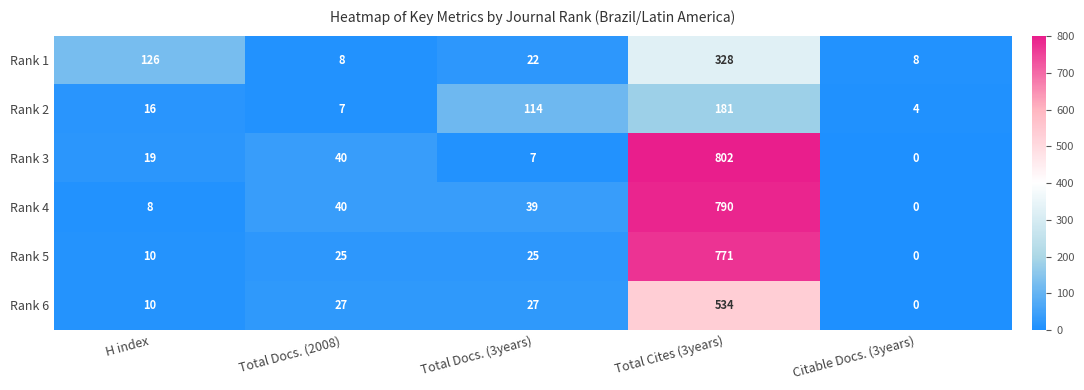

What is the sum of the Rank 6 values at H index and Citable Docs. (3years)?

10